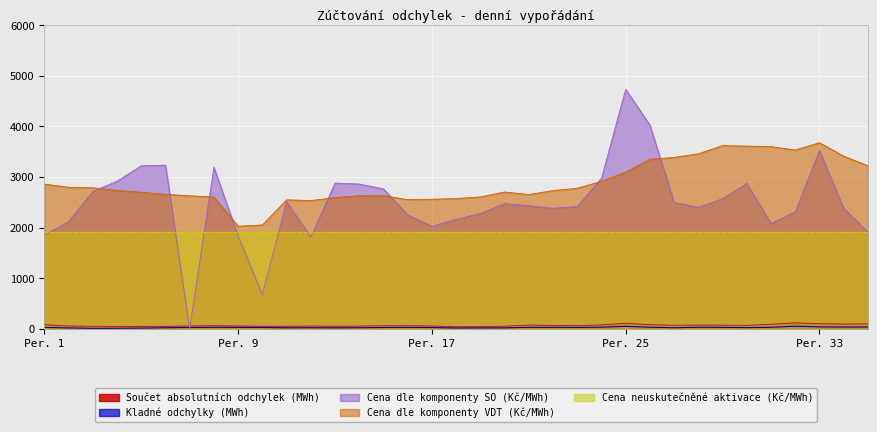

Which series has the largest total across all categories?

Cena dle komponenty VDT (Kč/MWh)